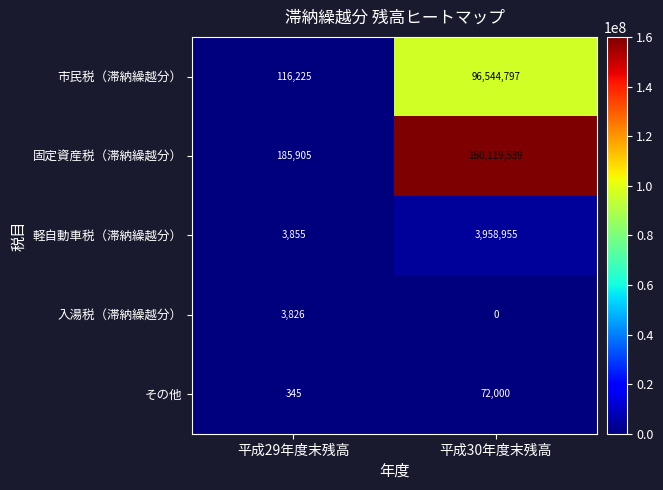

Reading left to right, what are all the values shown in this chart?

市民税（滞納繰越分）: 平成29年度末残高=116225	平成30年度末残高=96544797
固定資産税（滞納繰越分）: 平成29年度末残高=185905	平成30年度末残高=160119539
軽自動車税（滞納繰越分）: 平成29年度末残高=3855	平成30年度末残高=3958955
入湯税（滞納繰越分）: 平成29年度末残高=3826	平成30年度末残高=0
その他: 平成29年度末残高=345	平成30年度末残高=72000